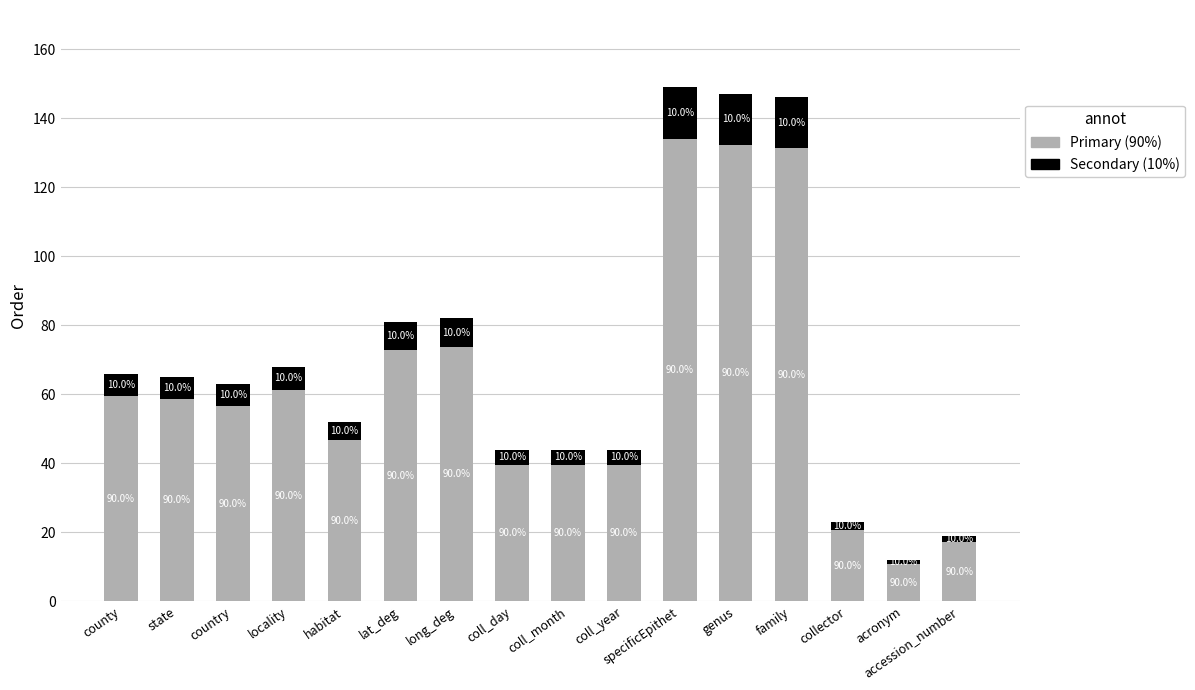

Does the chart contain stacked bars?

Yes